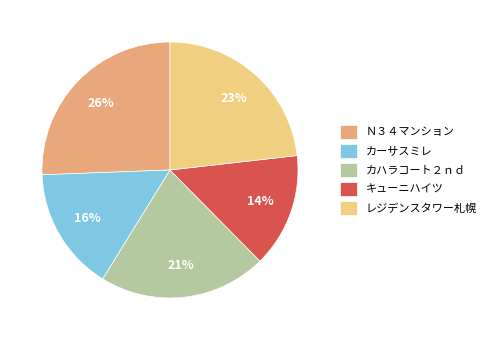

How many slices are in this pie chart?

5